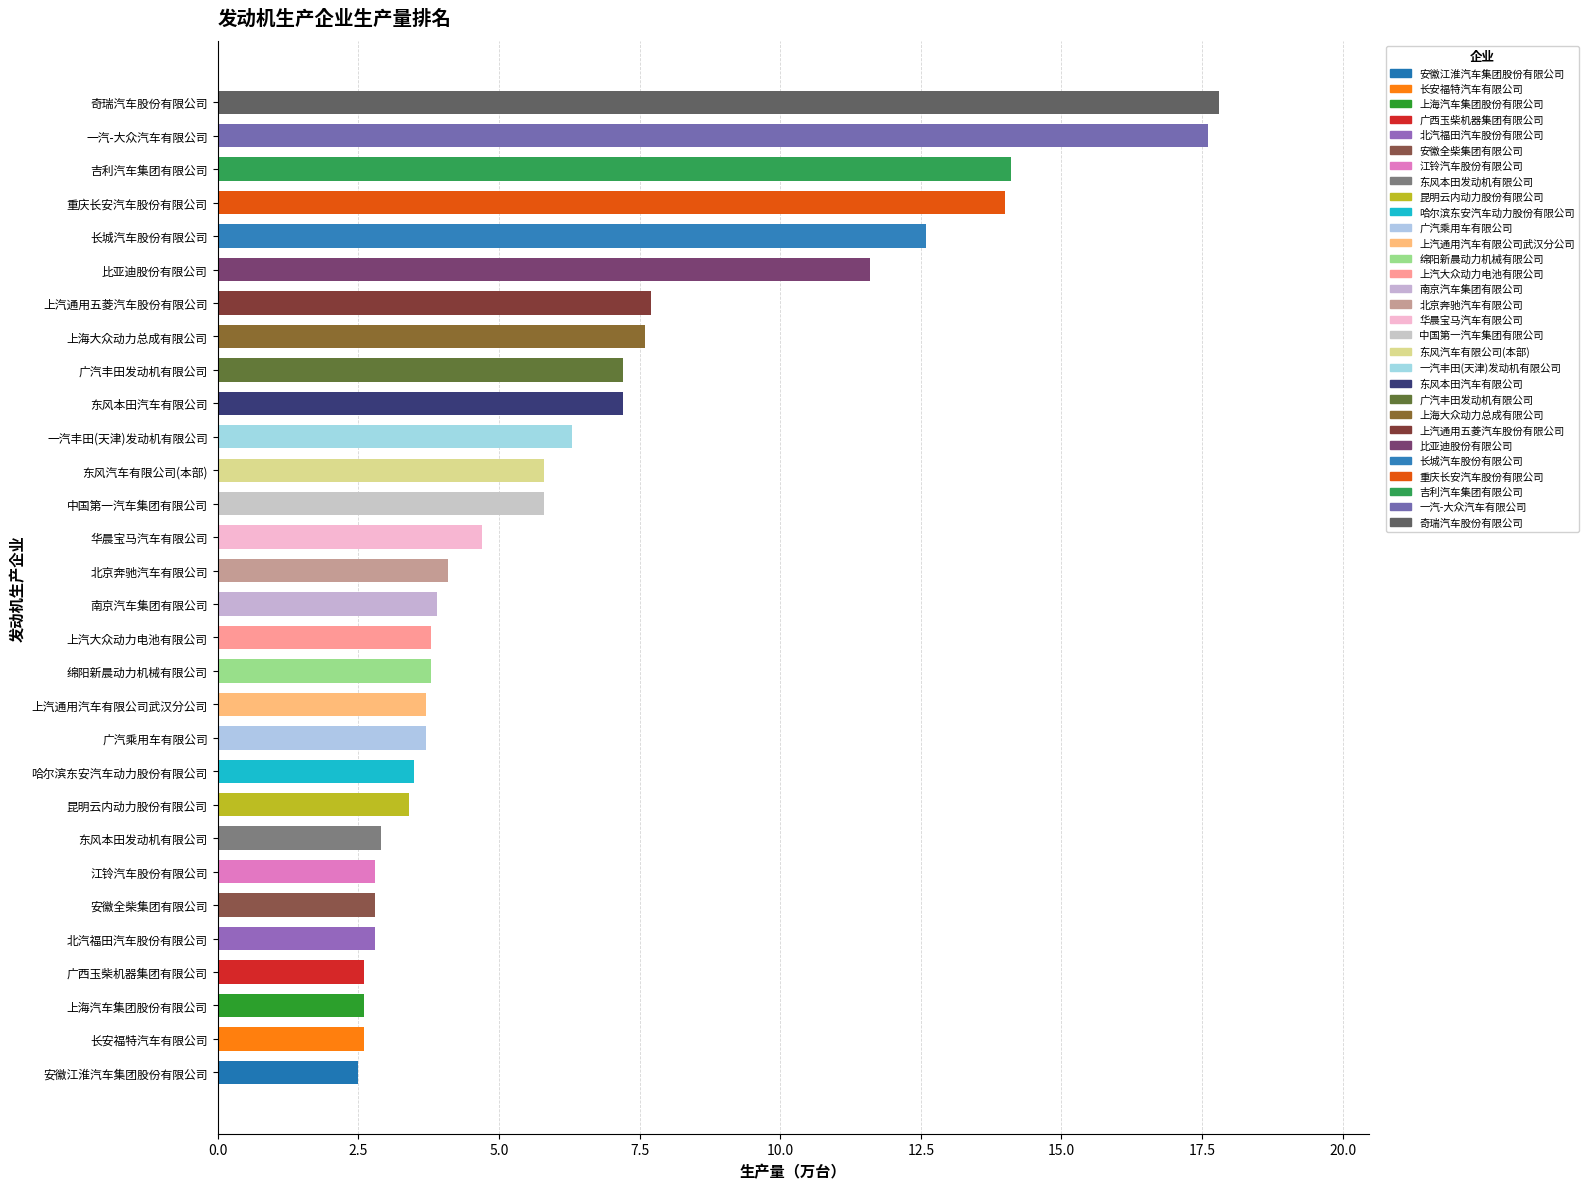

The chart shows a value of 7.8 at 中国第一汽车集团有限公司. True or false?

False